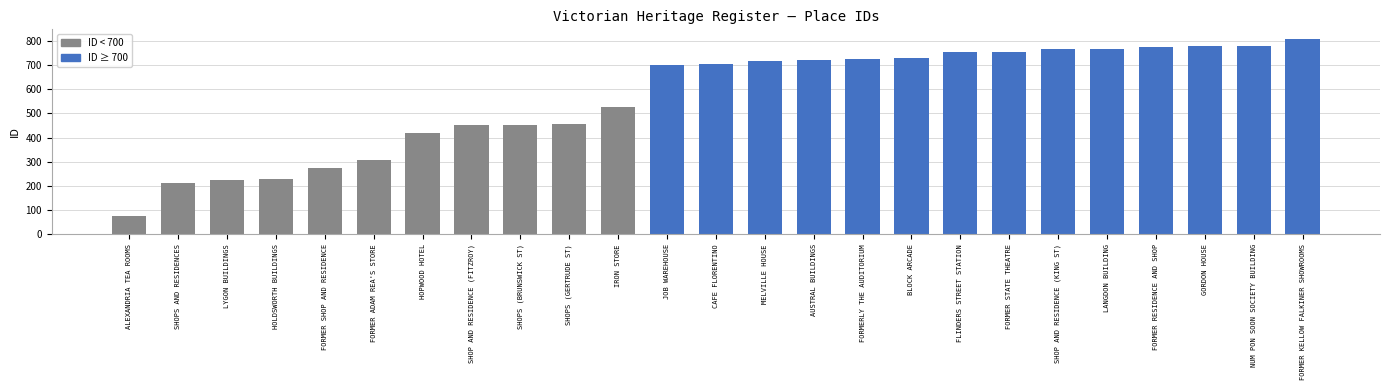

What is the label of the 2nd bar from the left?

SHOPS AND RESIDENCES